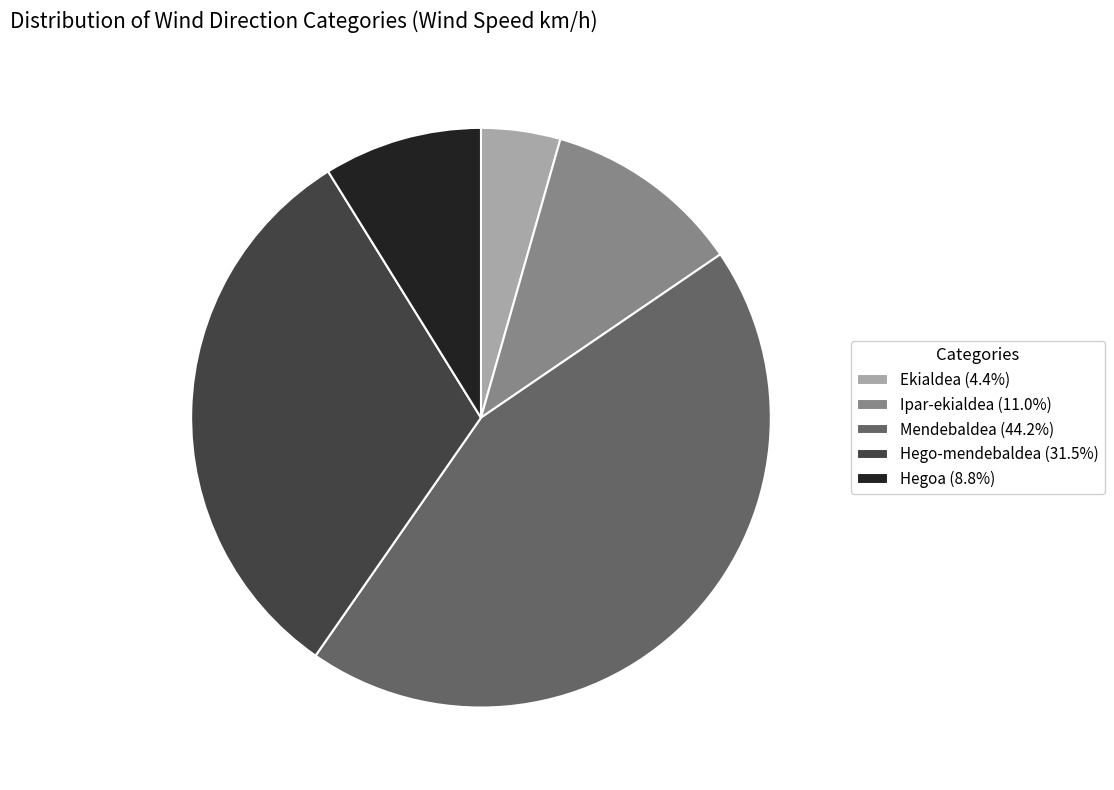

Do Ekialdea (4.4%) and Hego-mendebaldea (31.5%) together represent more than half of the pie?

No